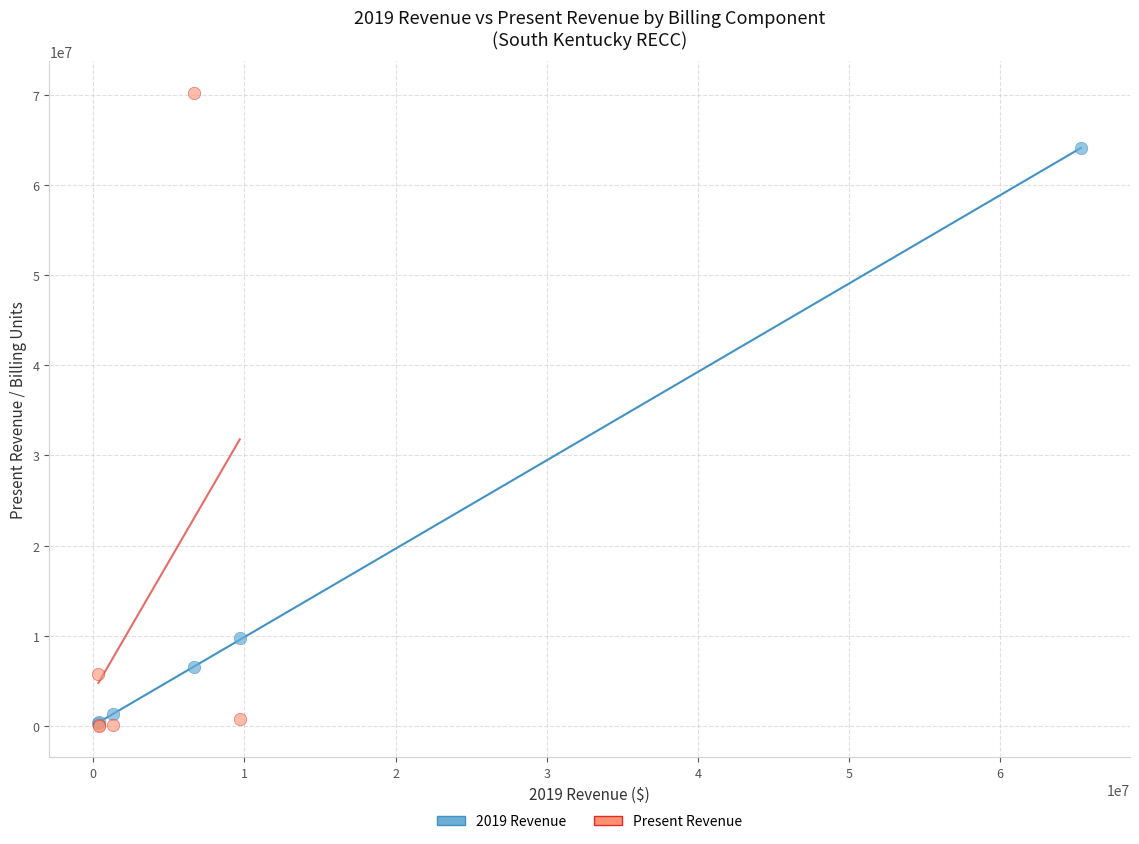

Which series has the largest Y range (max minus min)?

Present Revenue